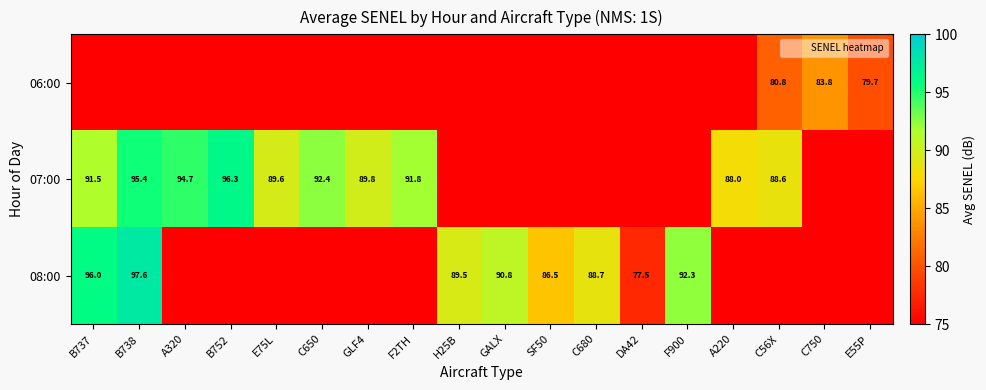

True or false: 07:00 has a value of 88.6 at C56X.

True